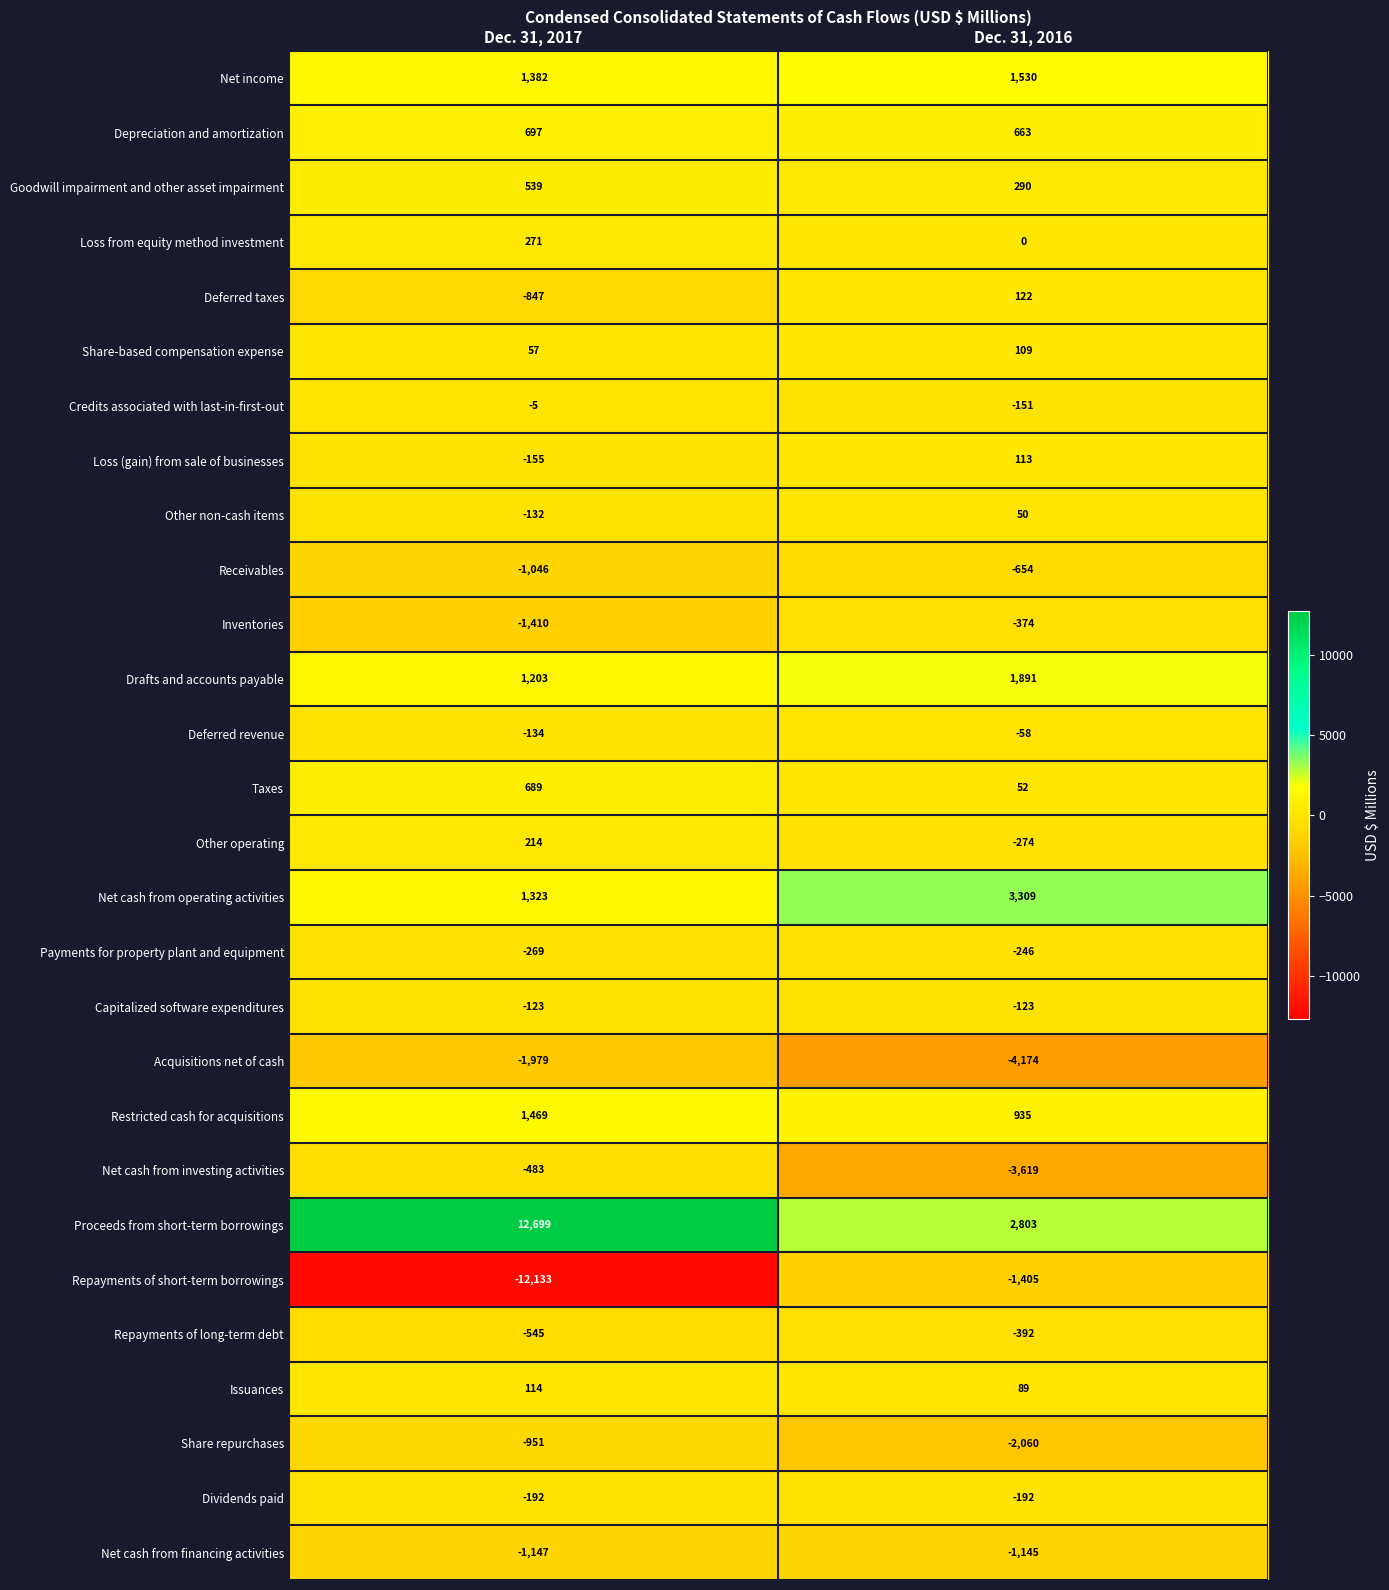

How many data points does each series have?

2